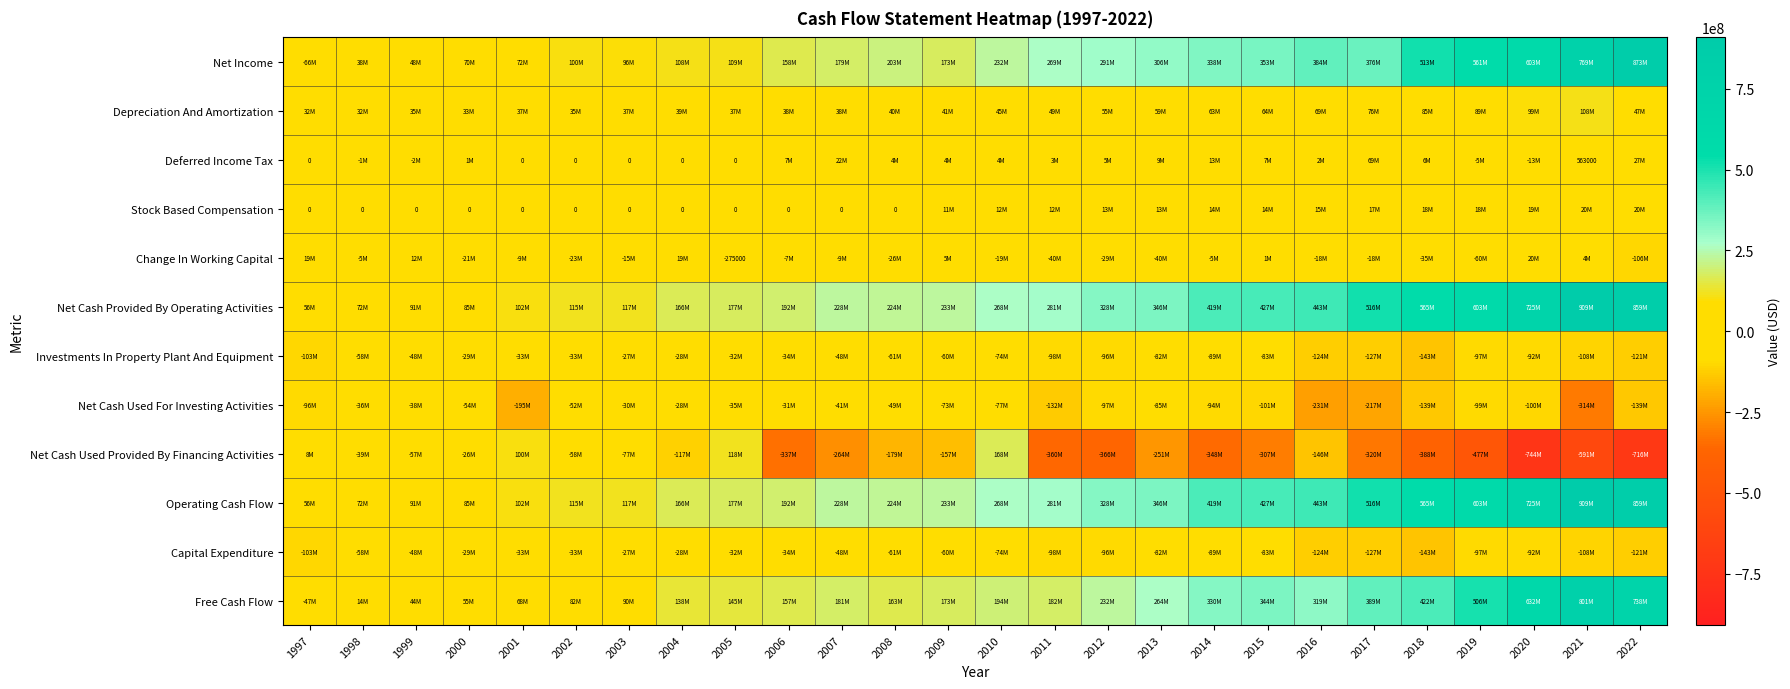

How many values in Net Cash Used Provided By Financing Activities are above zero?

4